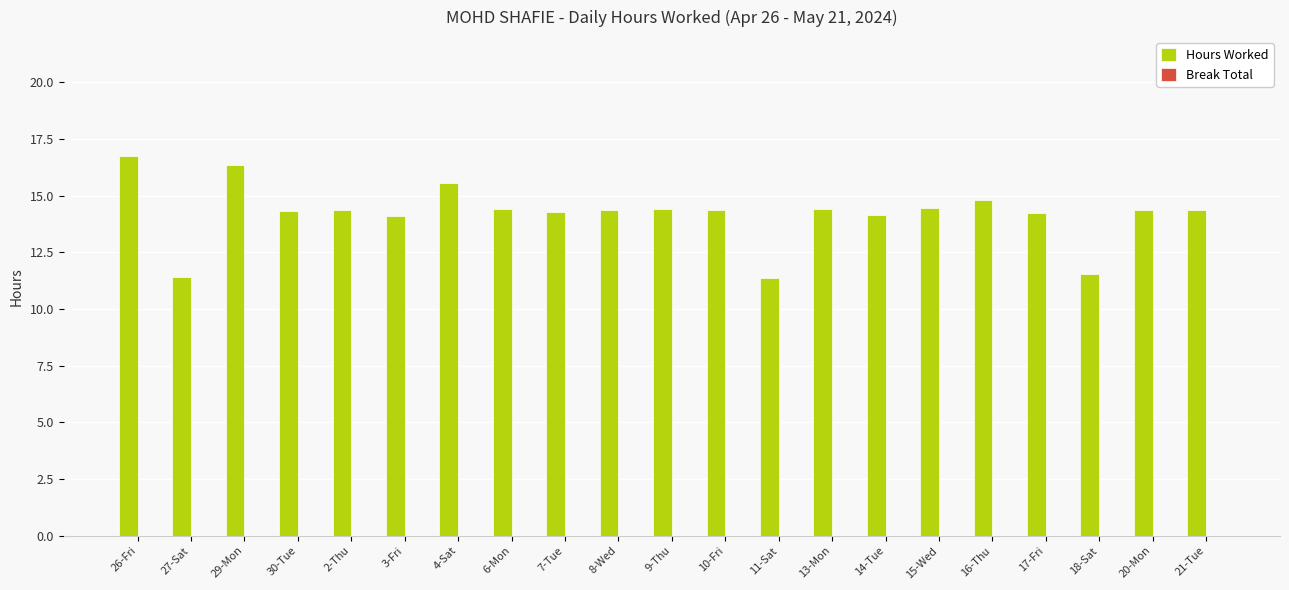

What is the greatest value displayed?

16.7